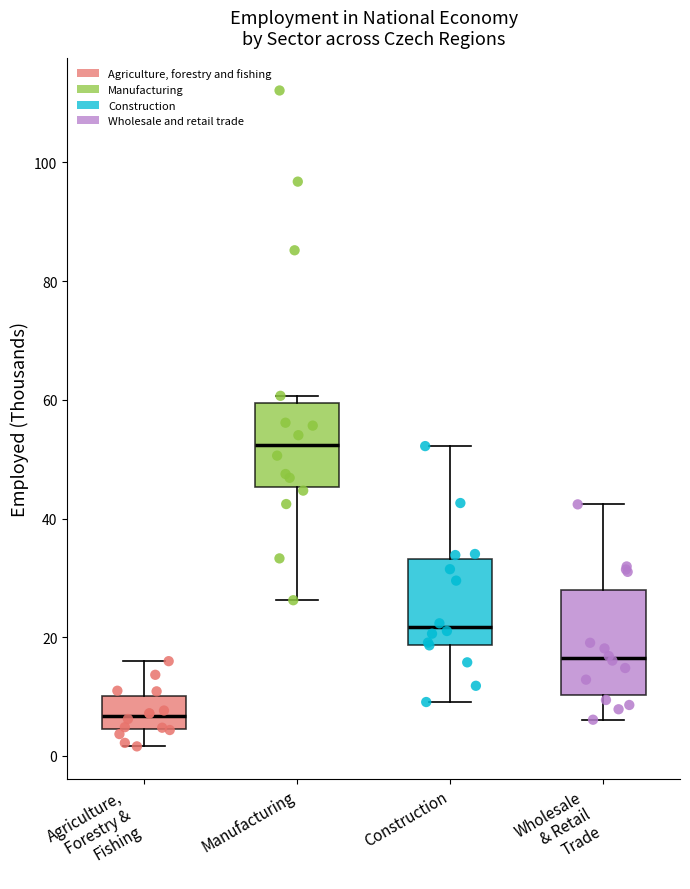

Where is the lower edge of the box for Wholesale & Retail Trade on the y-axis? The values are not printed on the chart, so give them approximately, as read against the axis.

10